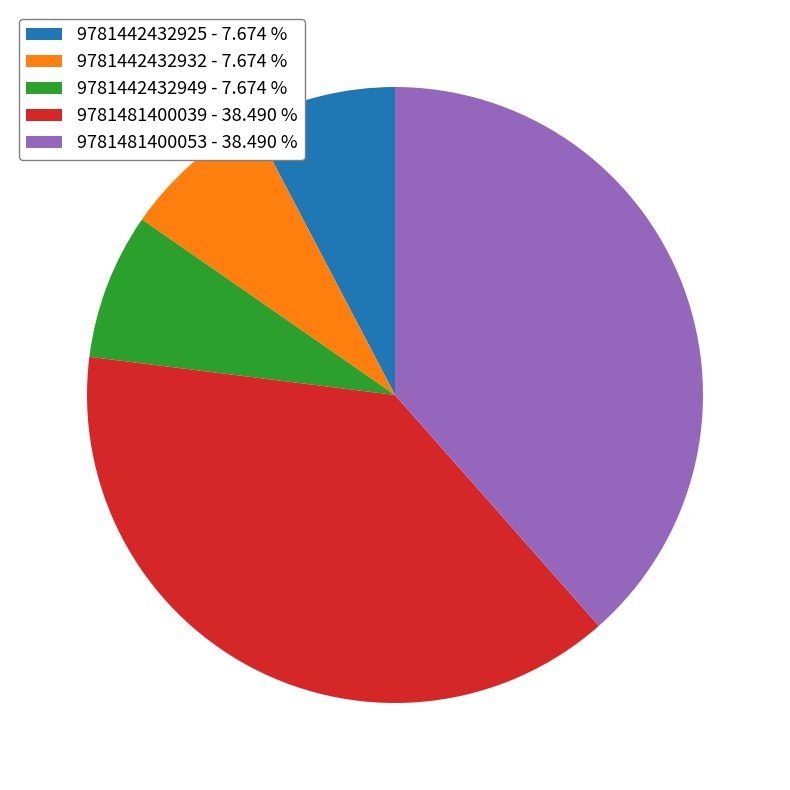

Which has a higher value, 9781442432925 - 7.674 % or 9781481400053 - 38.490 %?

9781481400053 - 38.490 %